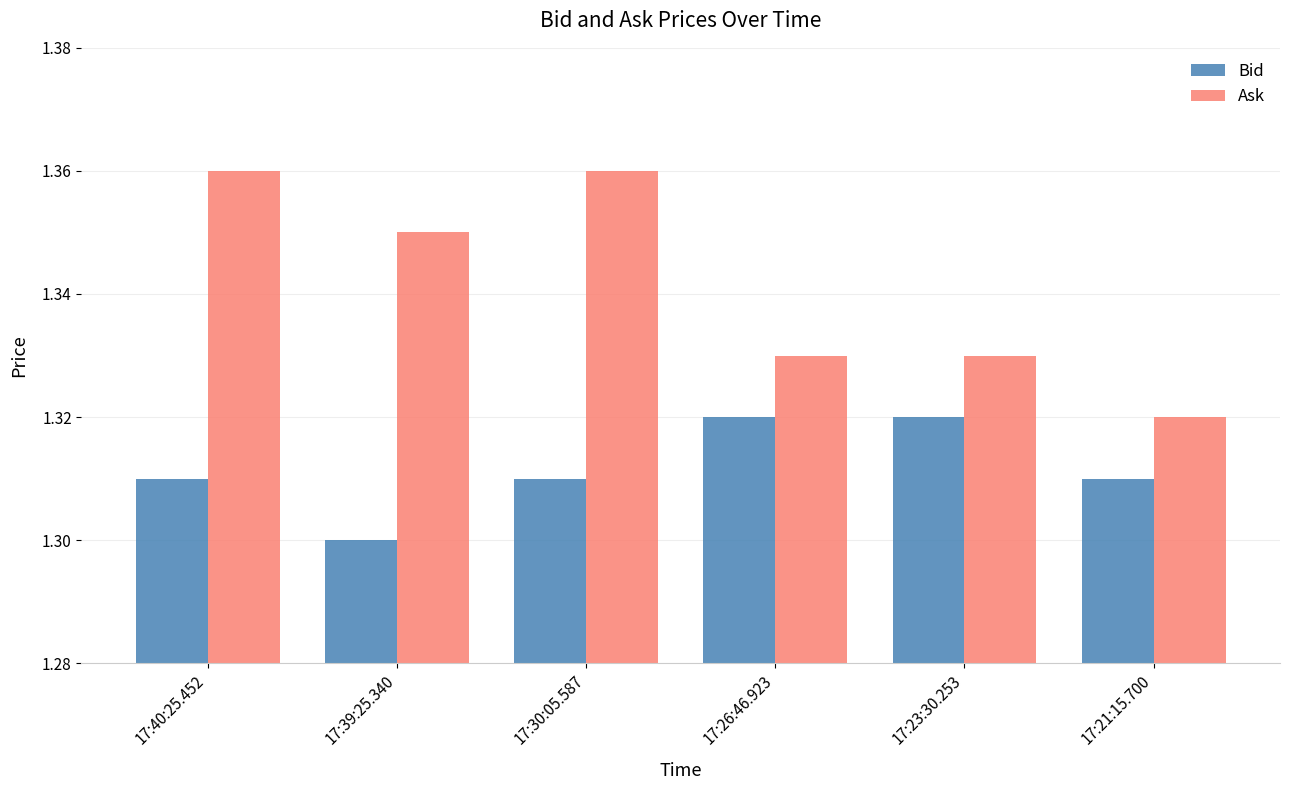

List the series in order of their peak value, highest first.

Ask, Bid